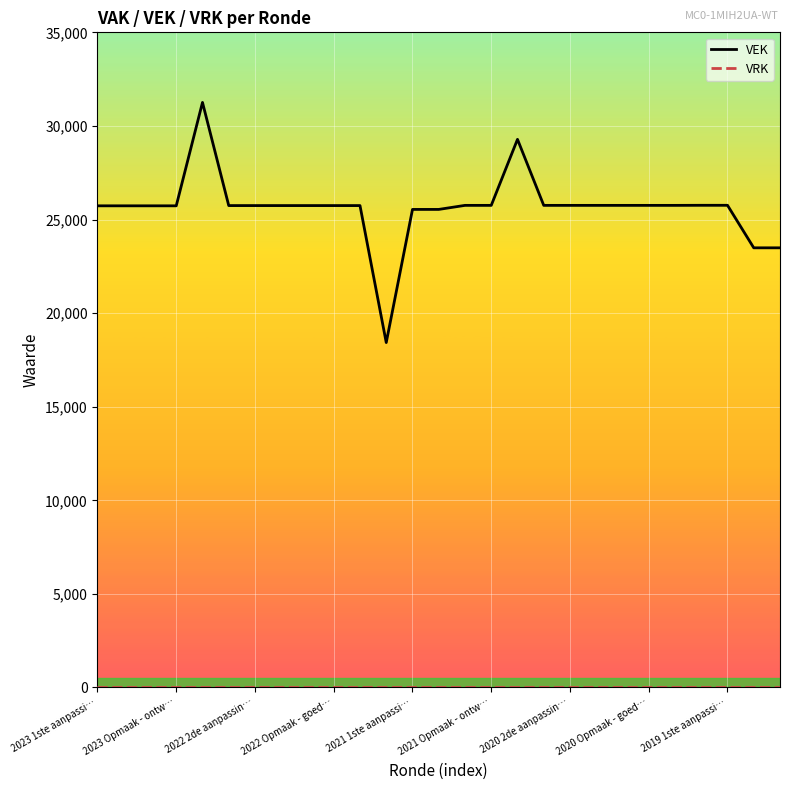

Which series has the widest spread of values?

VEK